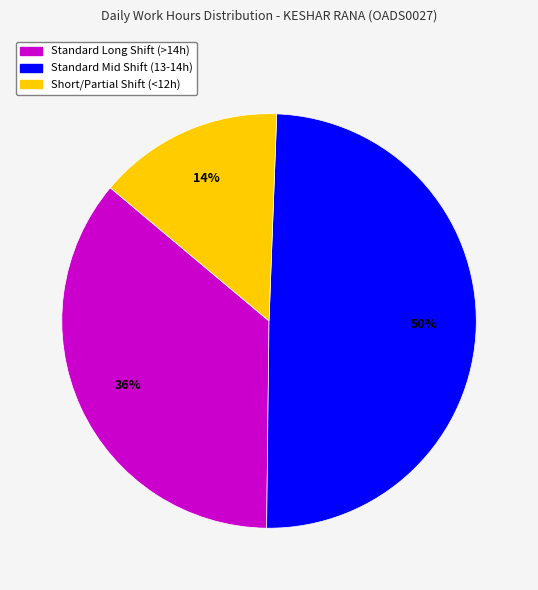

Does any single category account for the majority?

No